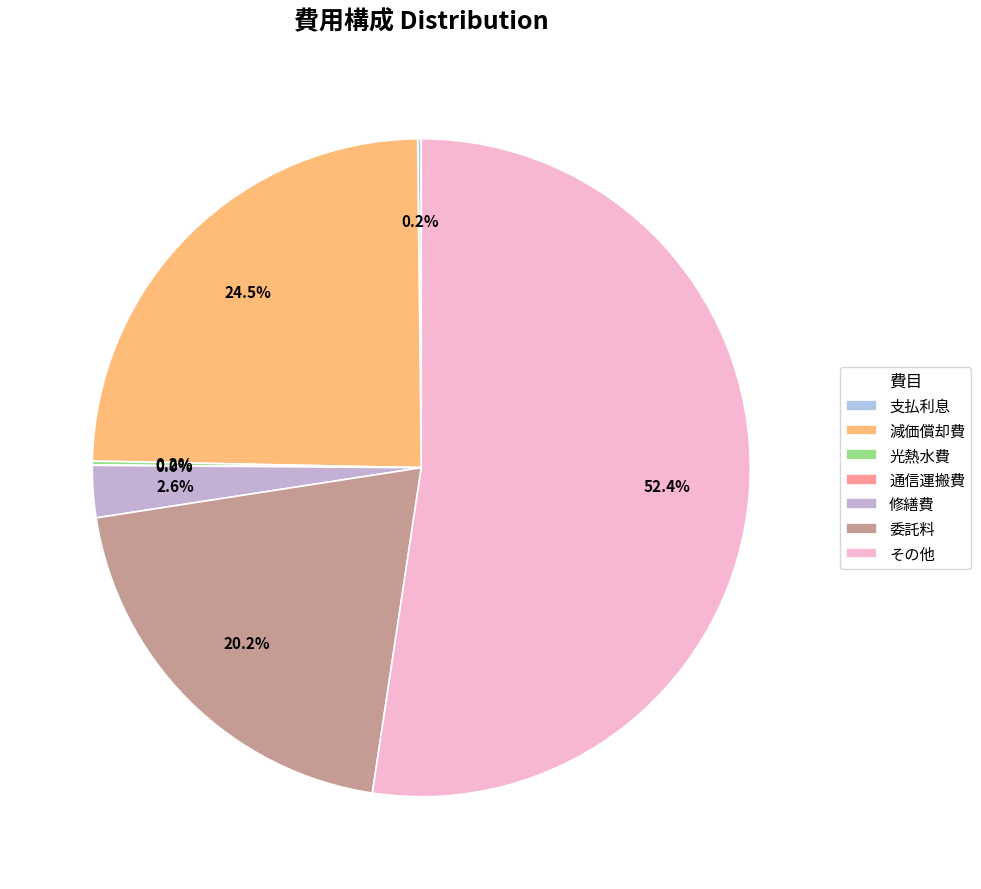

Is it true that 減価償却費 is 25% of the pie?

True